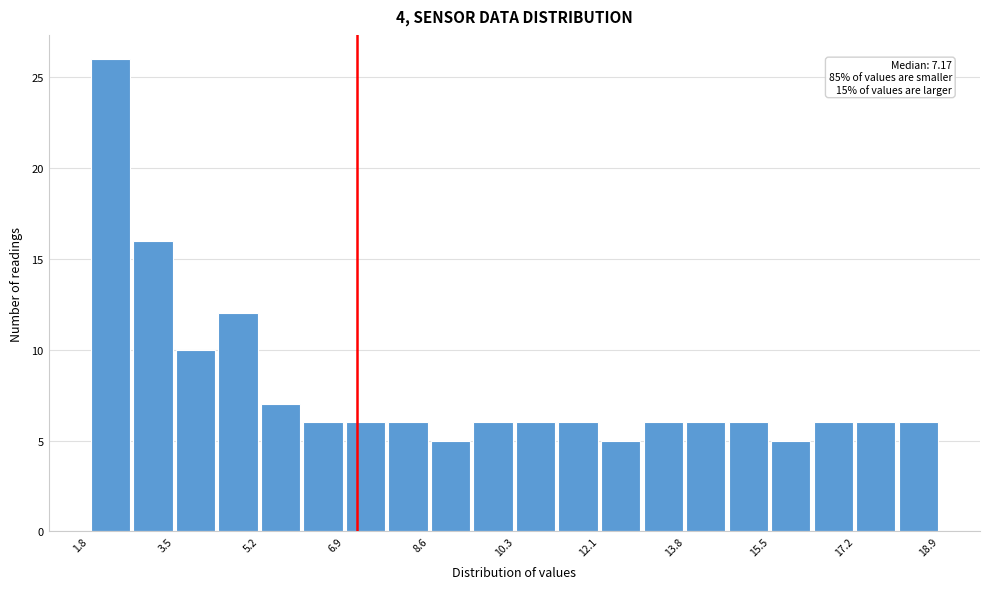

Which range on the x-axis has the tallest bar?

1.8 to 2.6